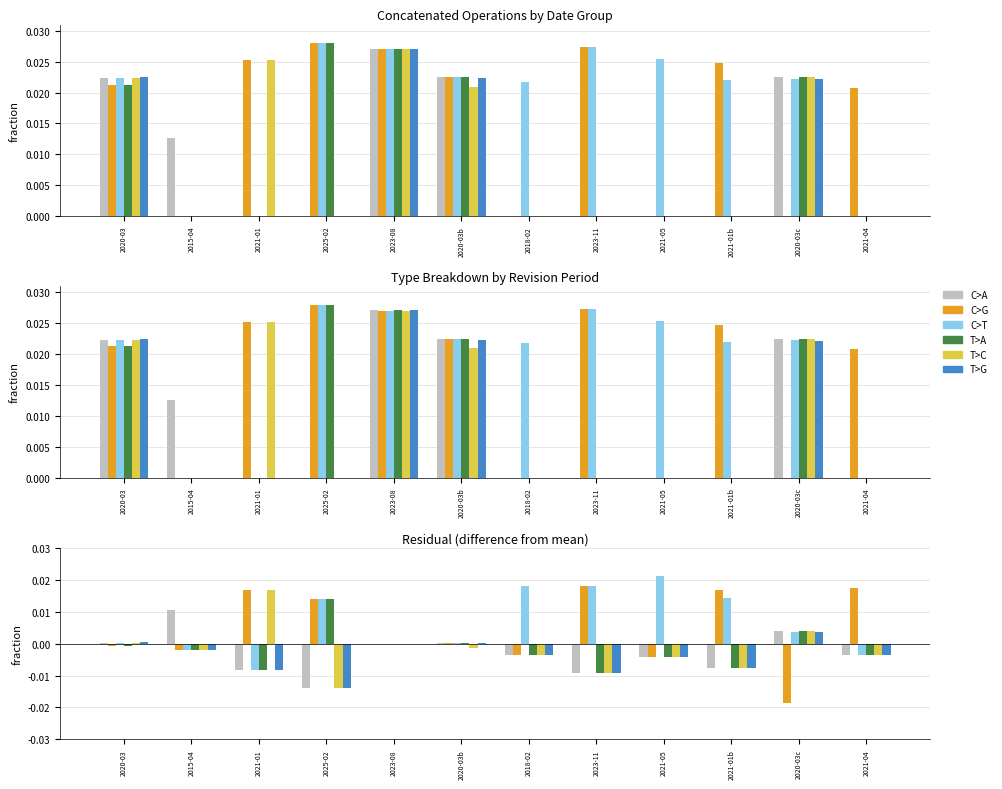

The C>T series shows 0.0 at 2020-03c. True or false?

True